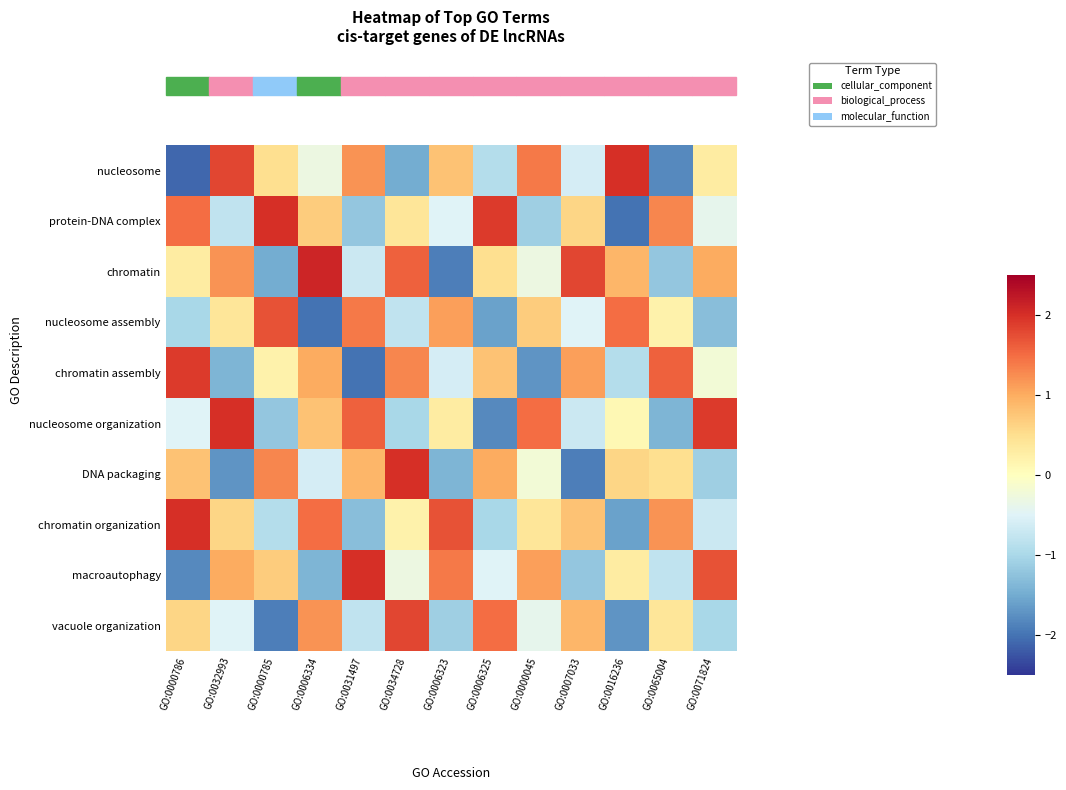

What is the greatest value displayed?

2.1